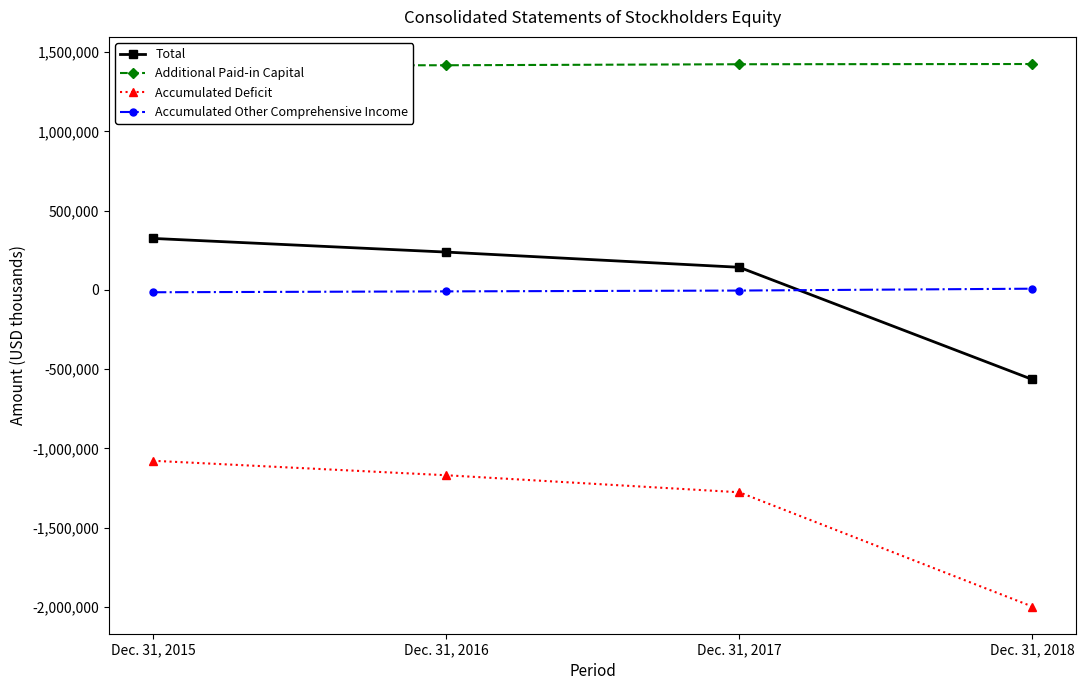

Is it true that Accumulated Deficit equals -1169559 at Dec. 31, 2016?

True